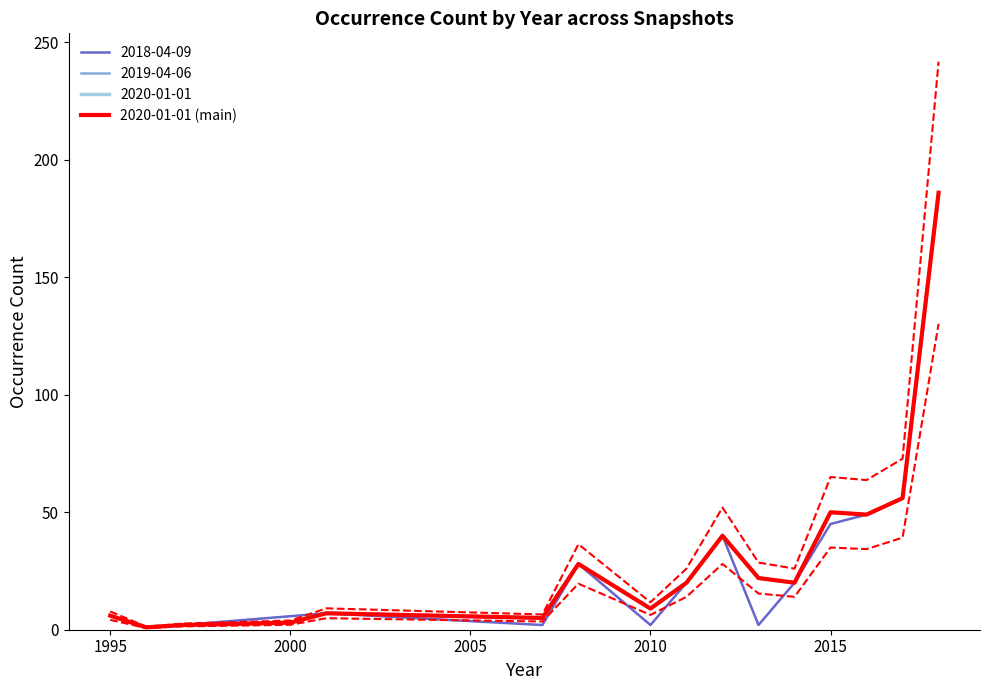

Is this an area chart (filled region under the line)?

No